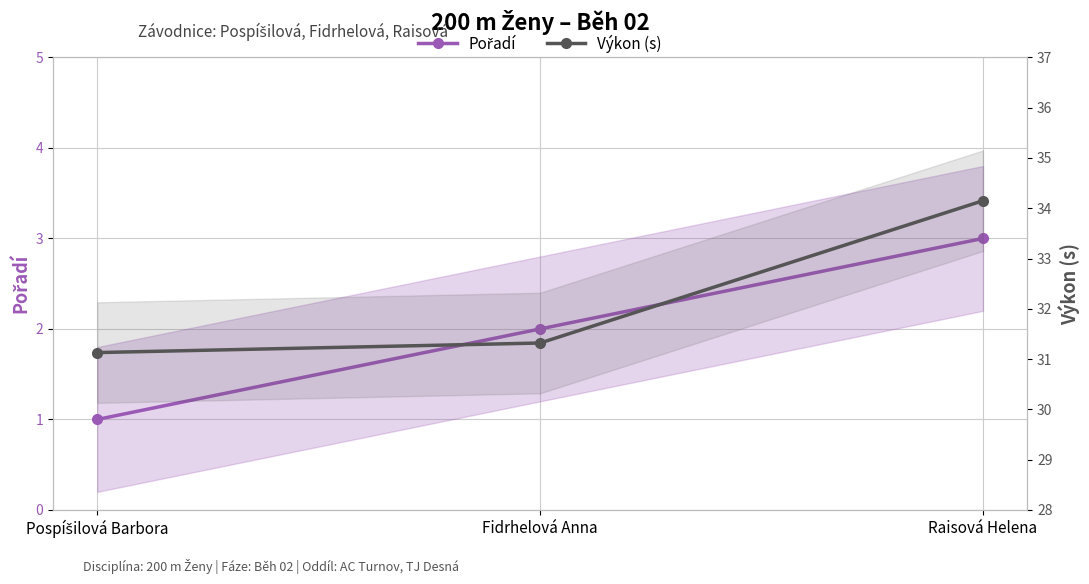

At which label is Pořadí closest to 2?

Fidrhelová Anna